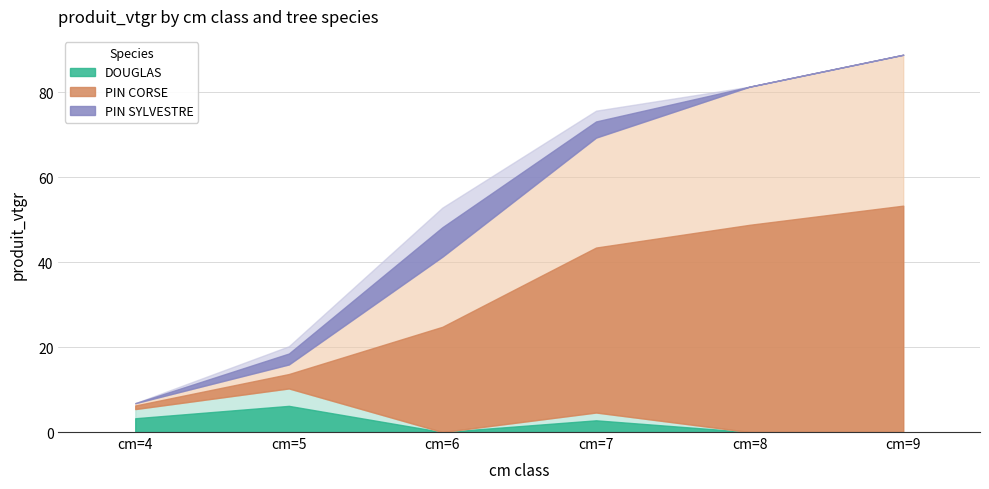

Is it true that DOUGLAS equals 5.4 at cm=4?

True